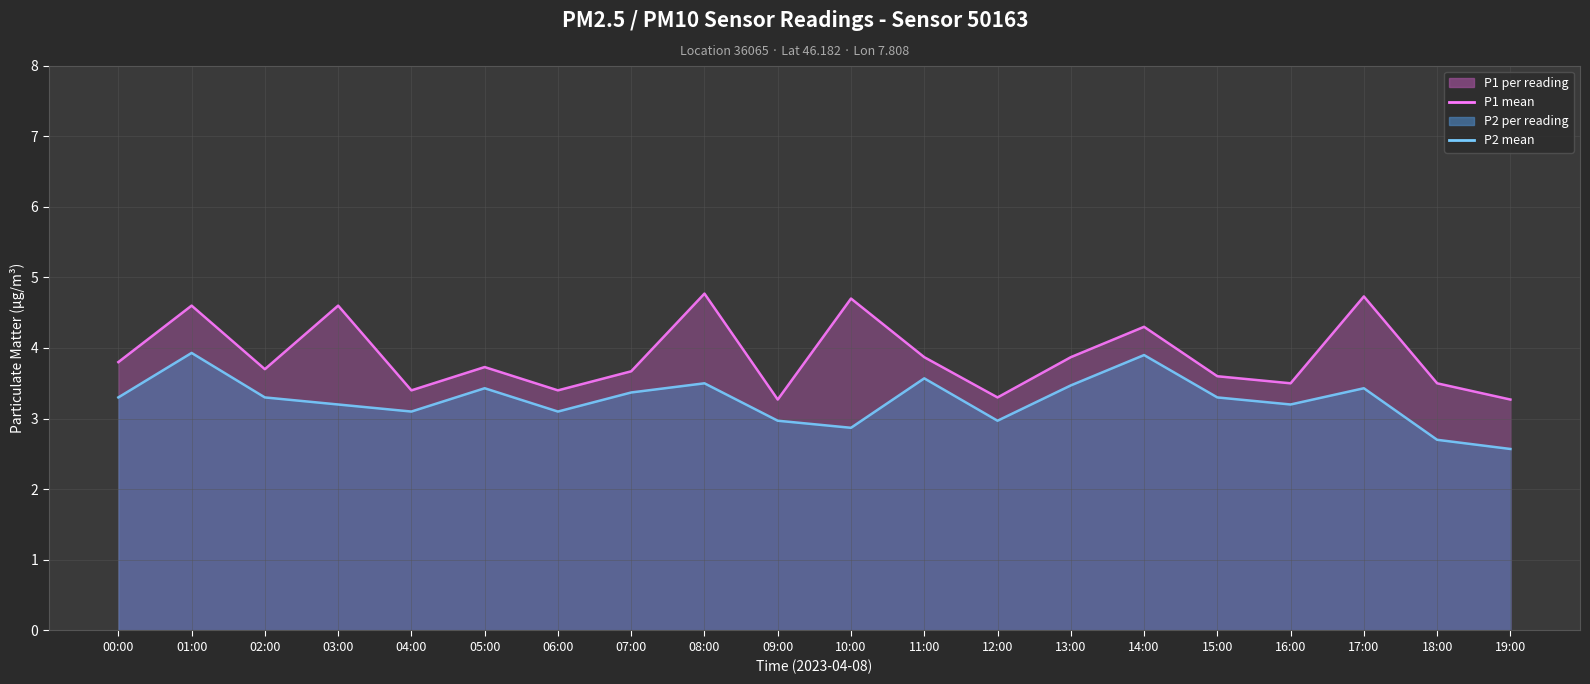

What is the difference between the highest and lowest values at 12:00?

0.3